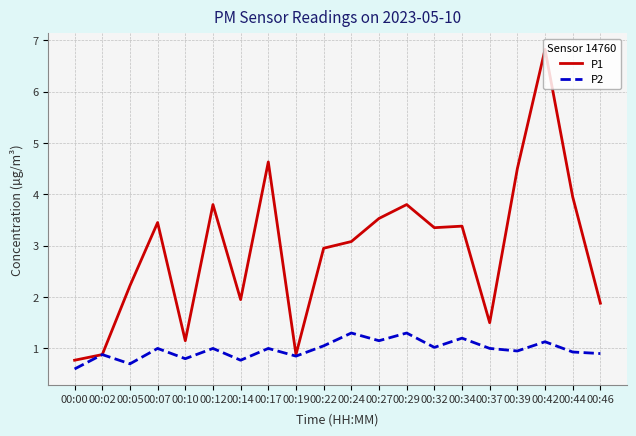

How many lines are shown in the chart?

2